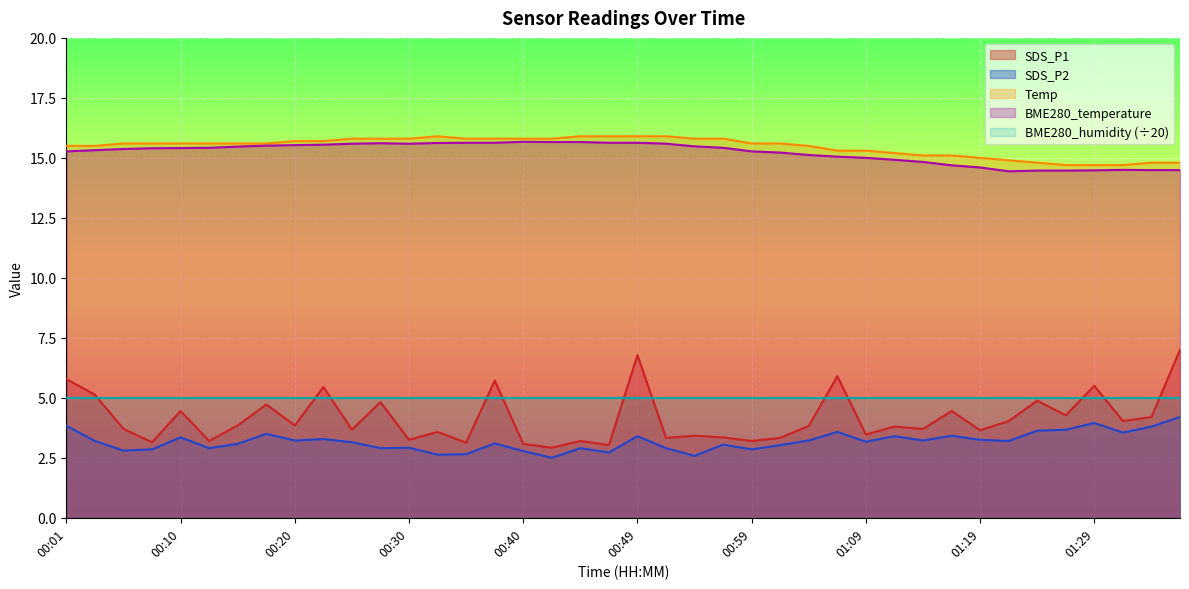

At which label does BME280_temperature first exceed 15?

00:01